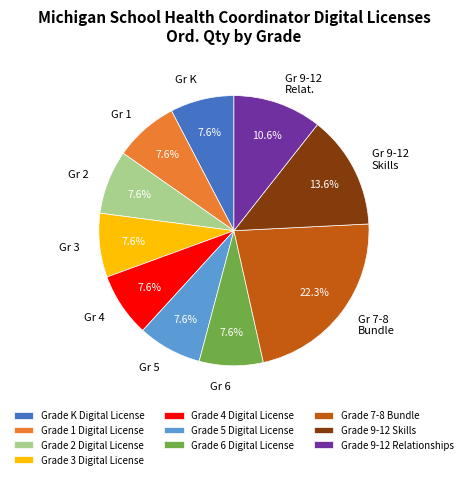

What is the ratio of the value at Grade 2 Digital License to the value at Grade 6 Digital License?

1.0